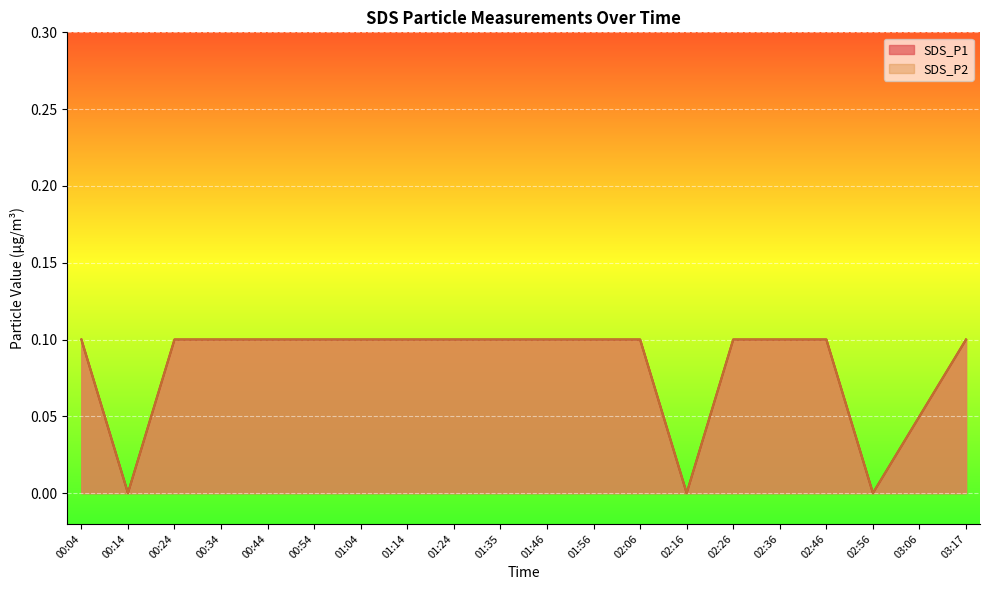

What is the difference between the second highest and second lowest values in the SDS_P1 series?

0.1